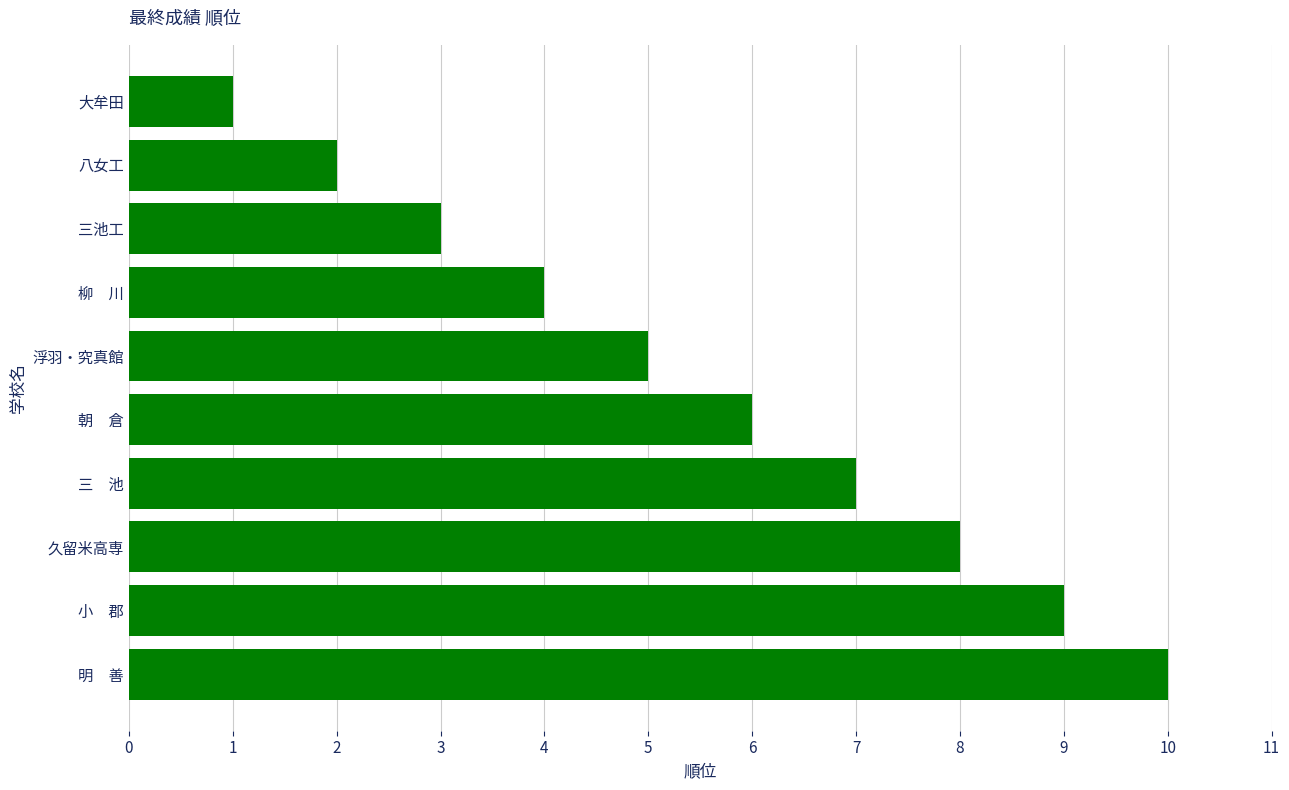

Where is the data nearest to the value 5?

浮羽・究真館